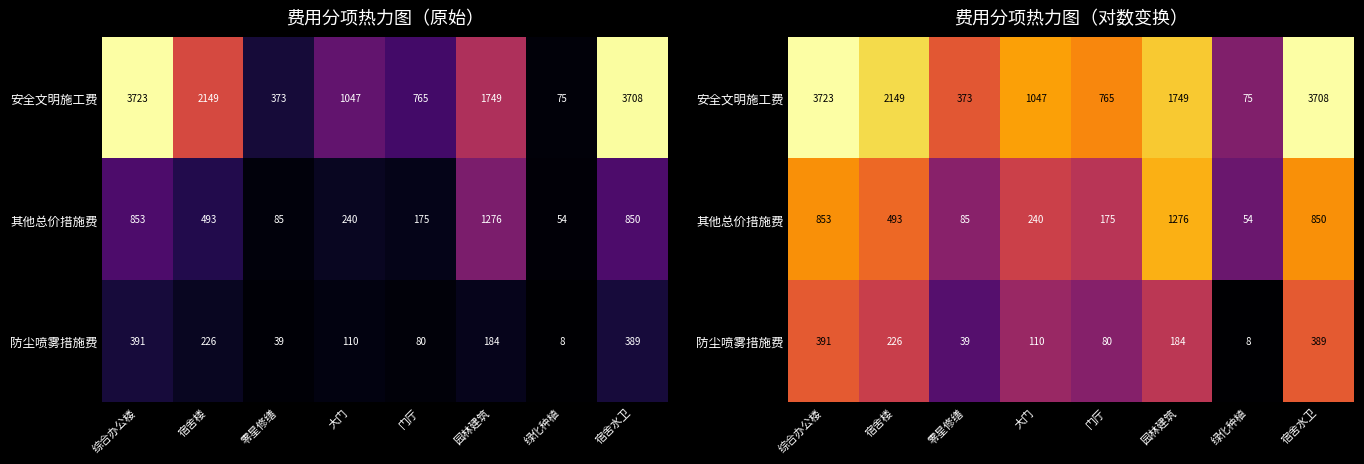

The 其他总价措施费 series shows 4.2 at 宿舍水卫. True or false?

False